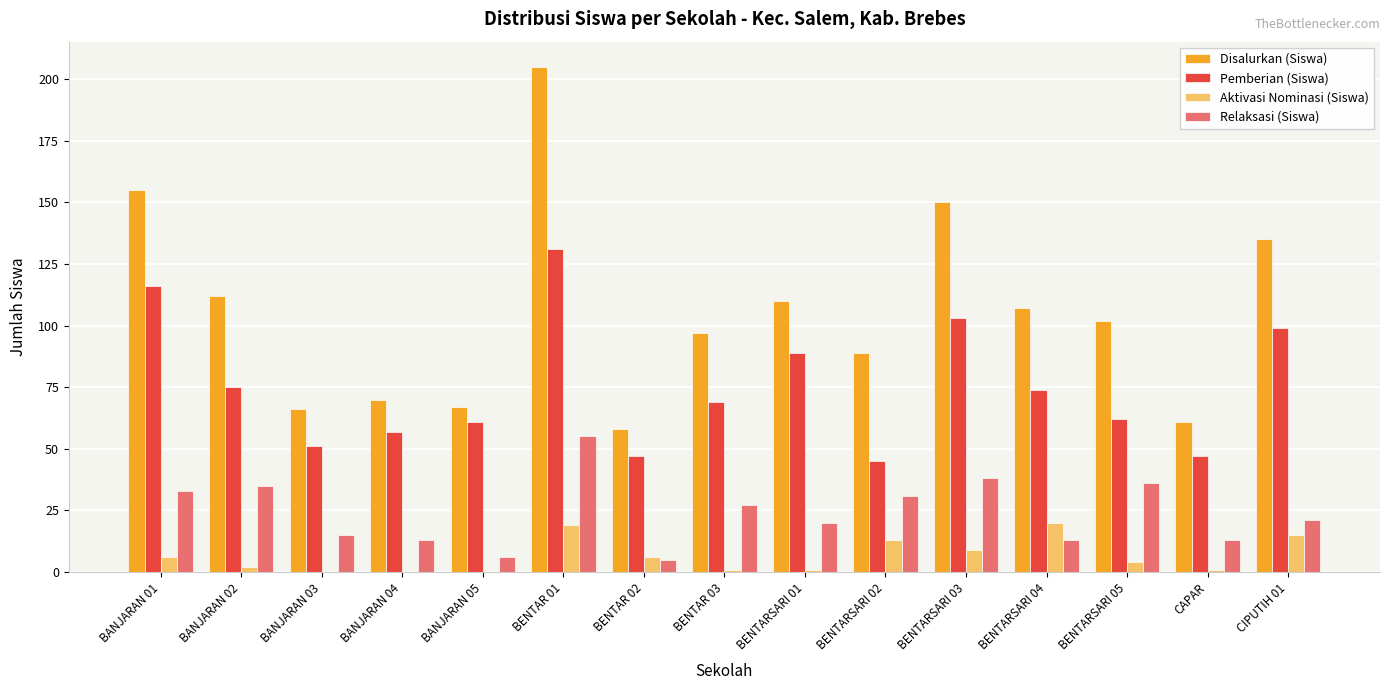

The Aktivasi Nominasi (Siswa) series shows 4 at BENTARSARI 05. True or false?

True